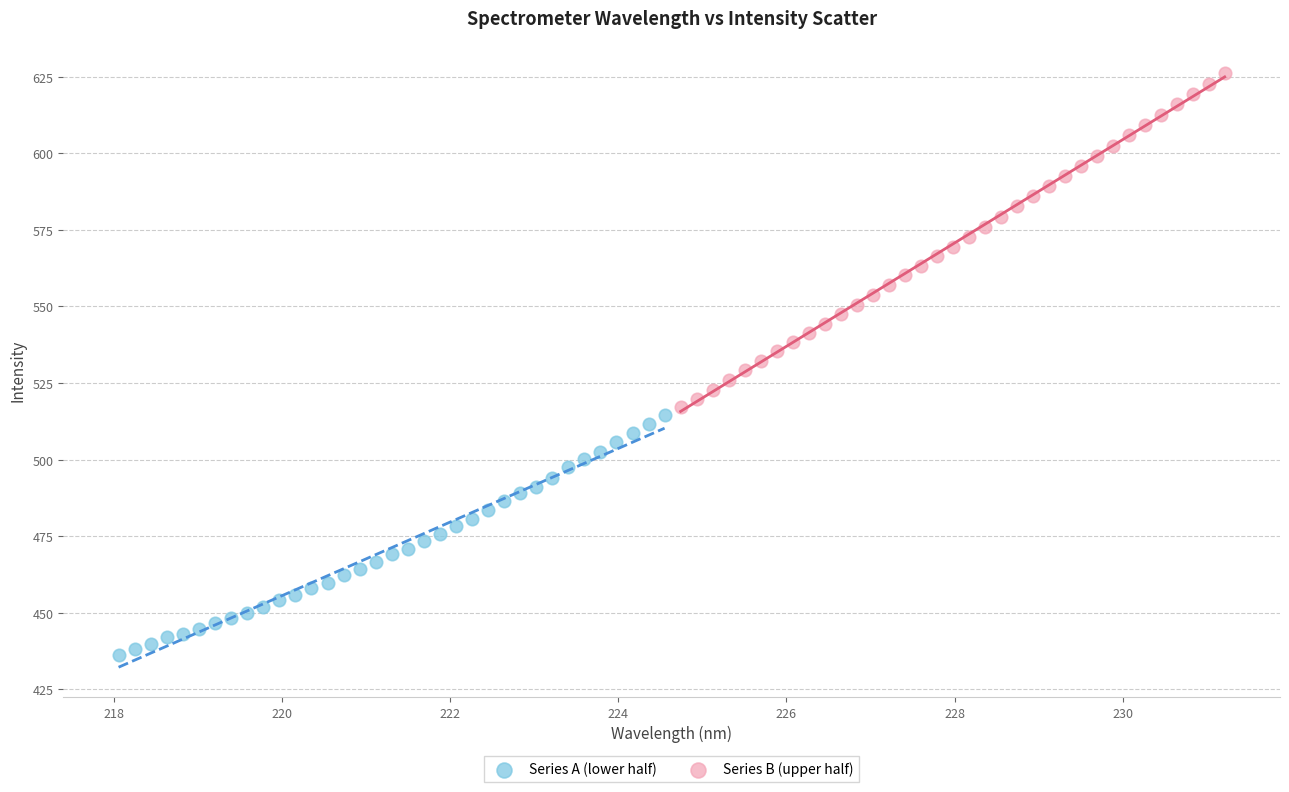

Which series has the widest spread of Y values?

Series B (upper half)